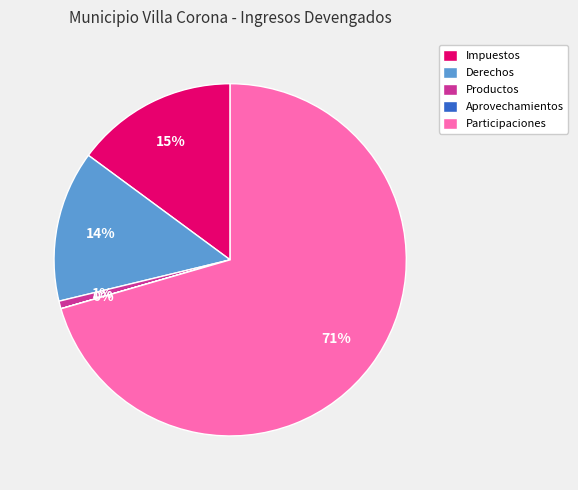

Do Derechos and Productos together represent more than half of the pie?

No